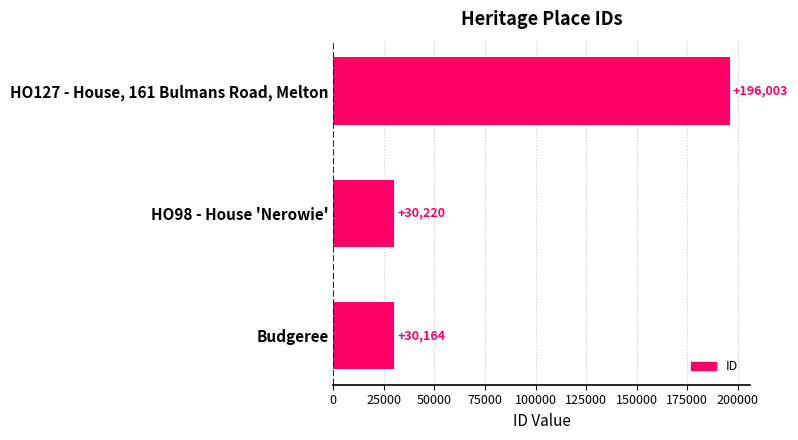

Count the number of data series in this chart.

1